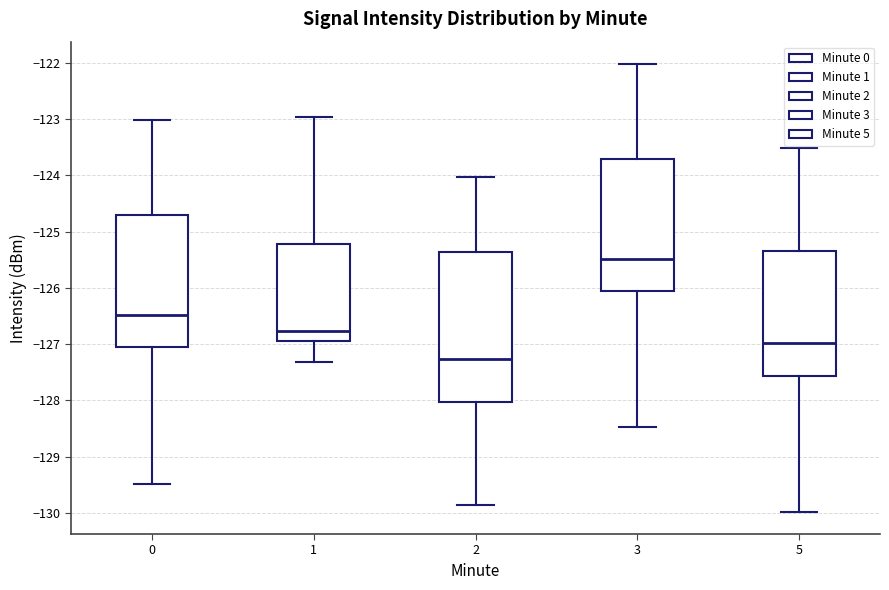

Which box's median line is the highest?

3